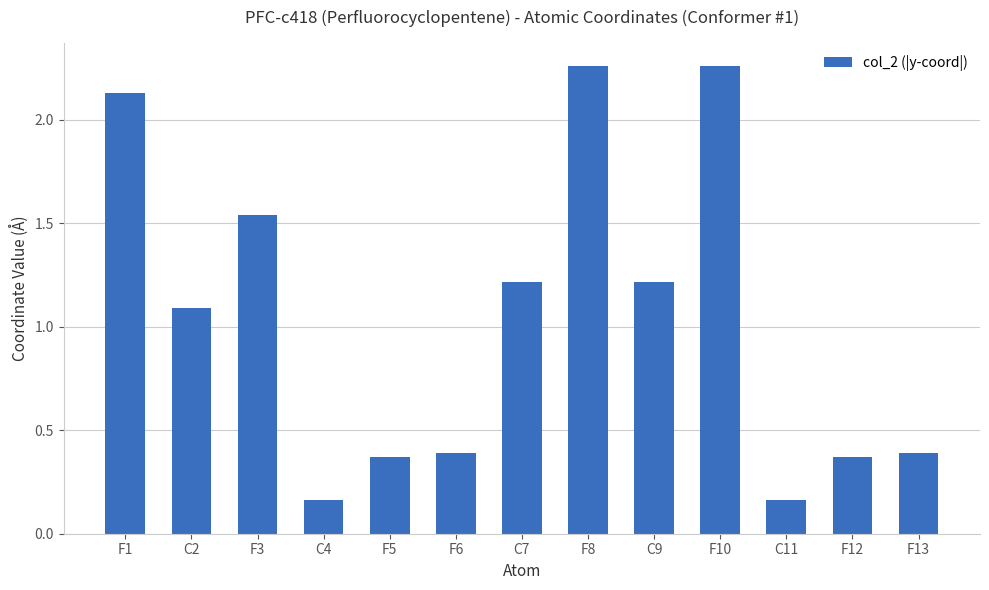

True or false: the data shows 1.1 at C2.

True